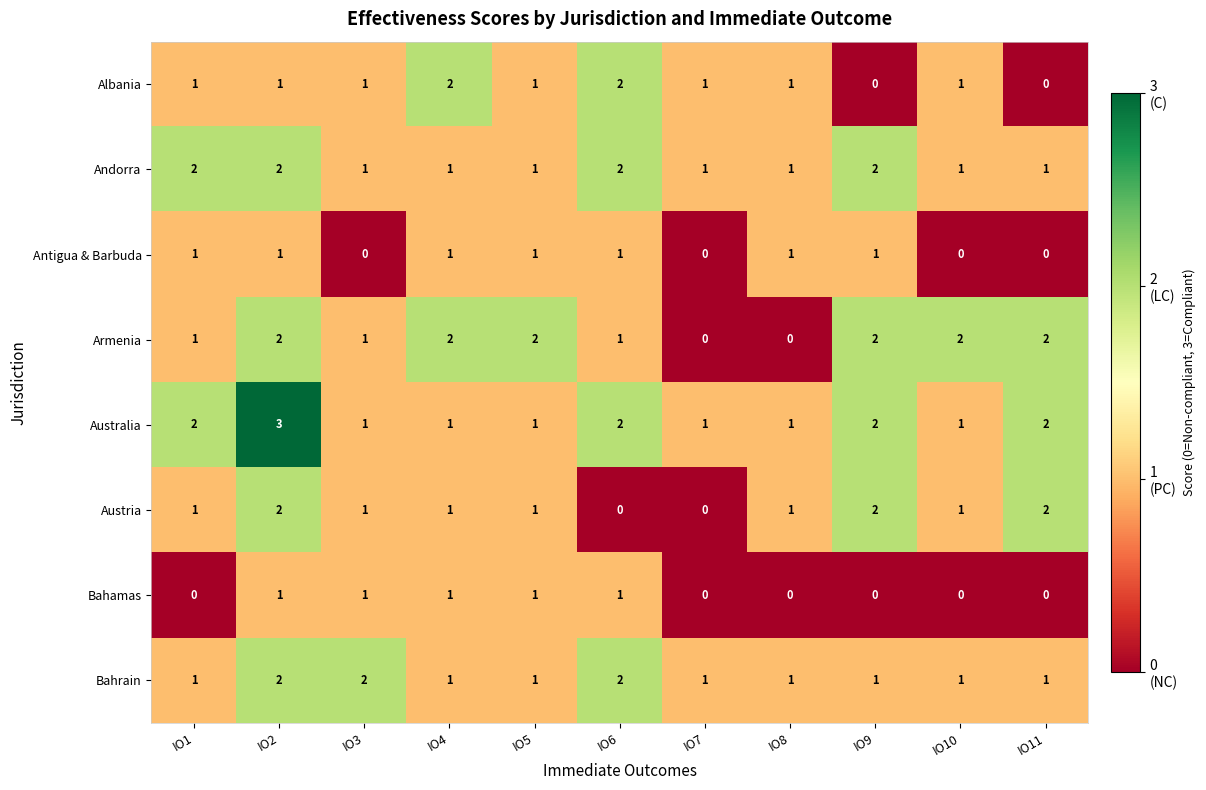

Which series has the largest total across all categories?

Australia